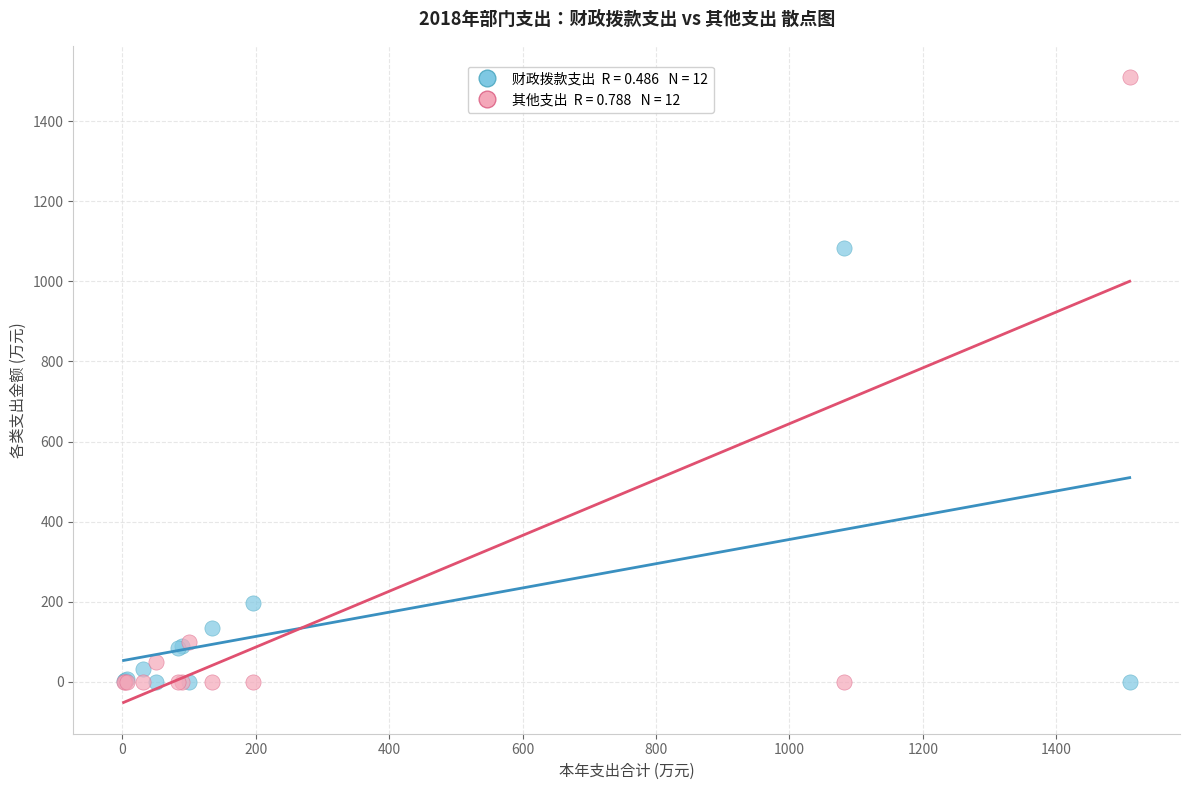

Across all series, what Y value is closest to 755?

1082.4